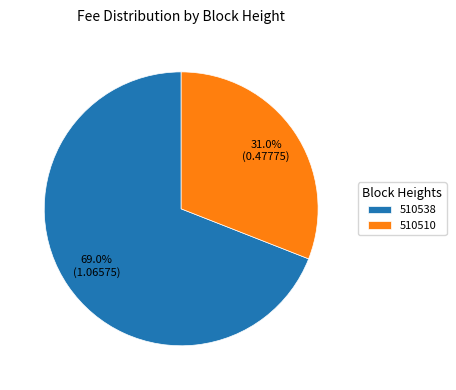

How many segments does this pie chart have?

2